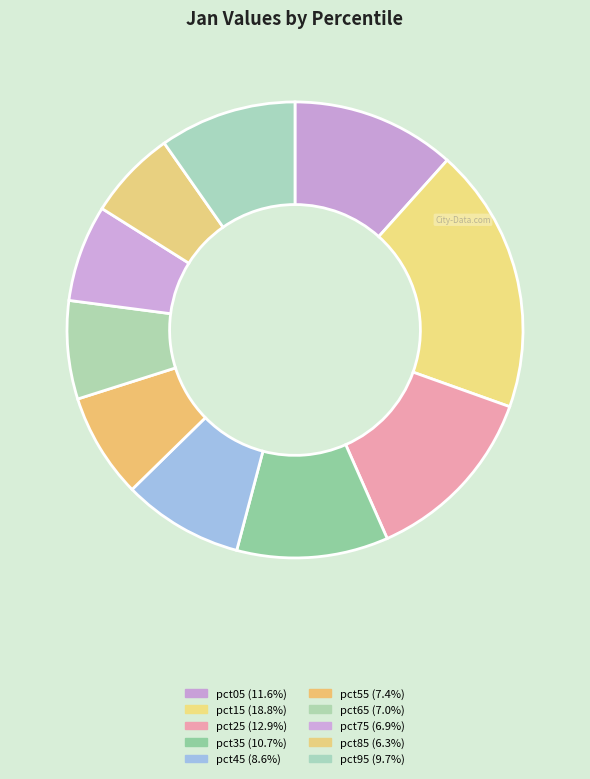

To the nearest percent, what portion does pct05 represent?

12%